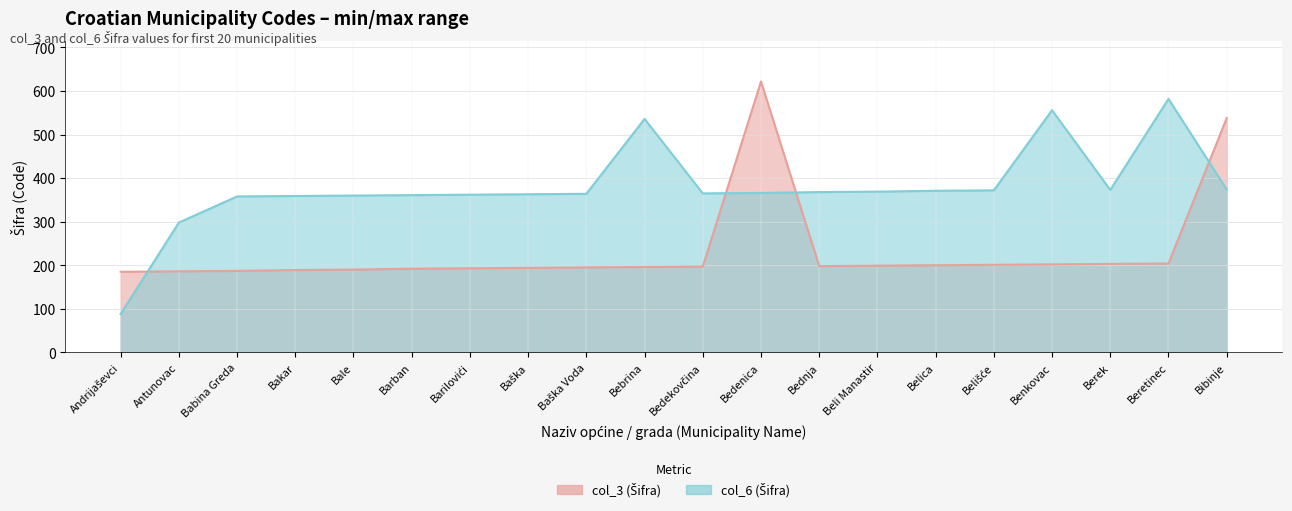

How many distinct data groups are displayed?

2